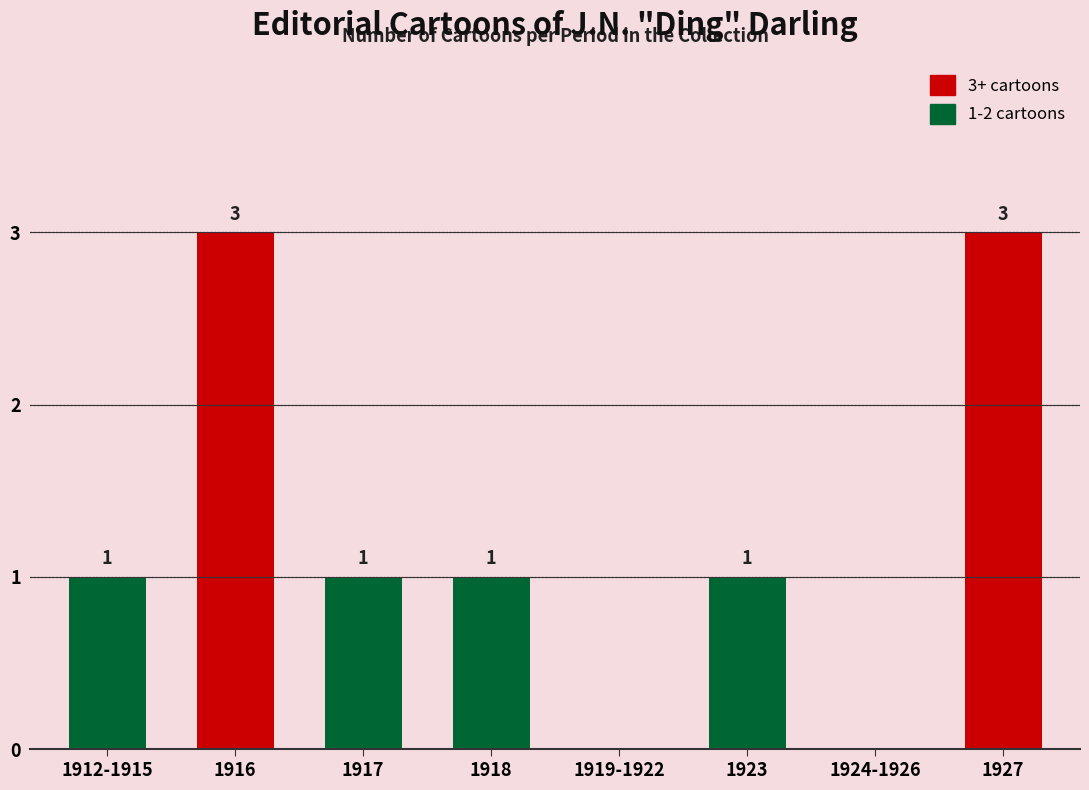

What is the approximate value at 1917?

1